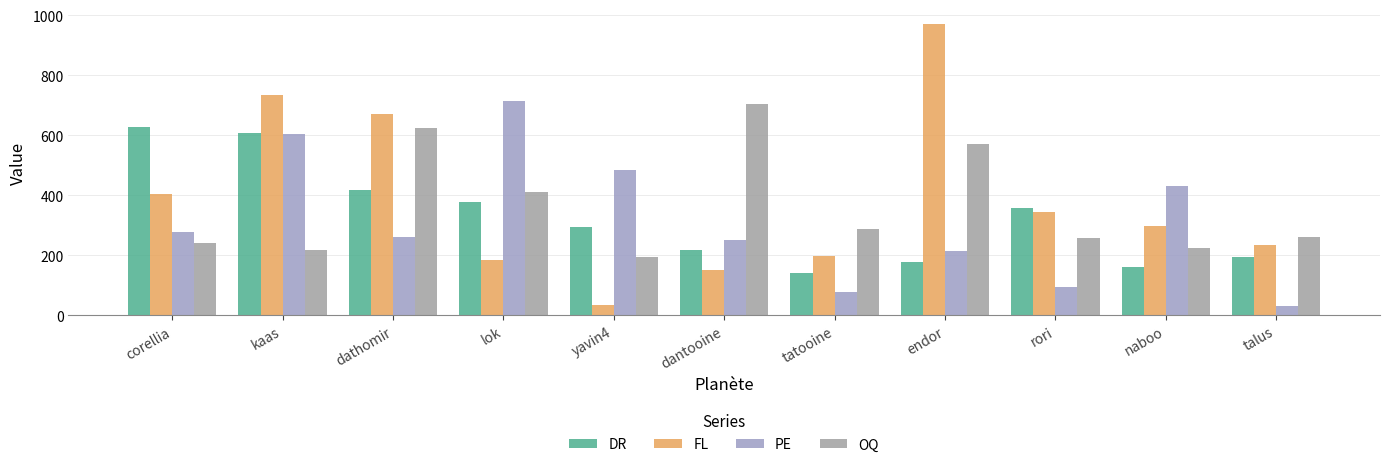

How many categories are shown in the chart?

11